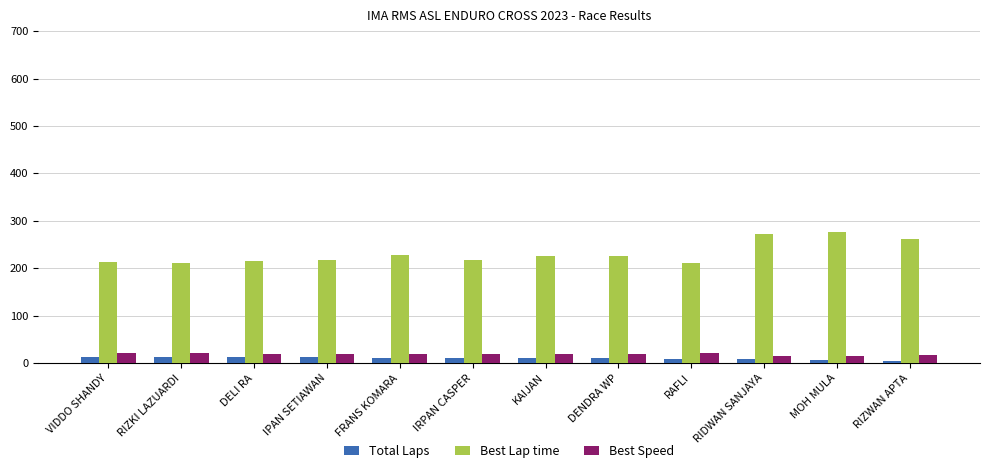

Where does the Best Speed series first go above 19?

VIDDO SHANDY